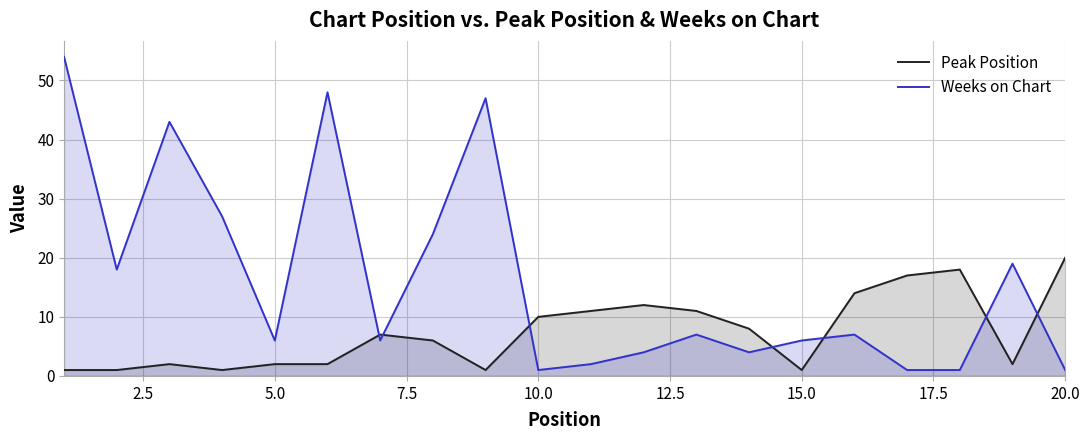

List the series in order of their overall mean, lowest first.

Peak Position, Weeks on Chart